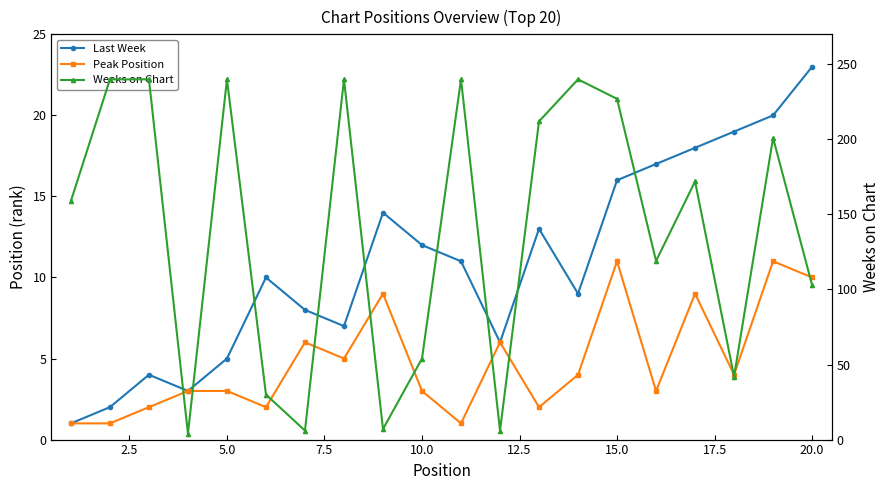

Count the number of categories in the chart.

20